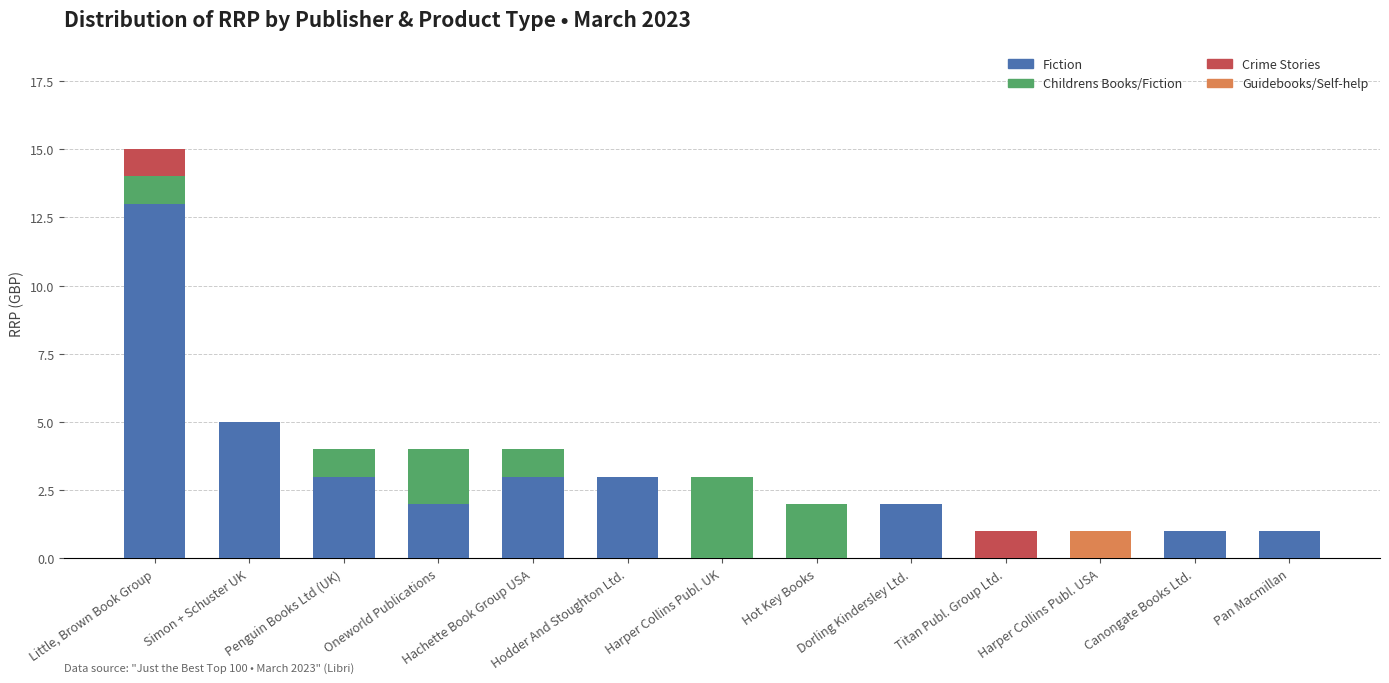

What is the sum of all Fiction values?

33